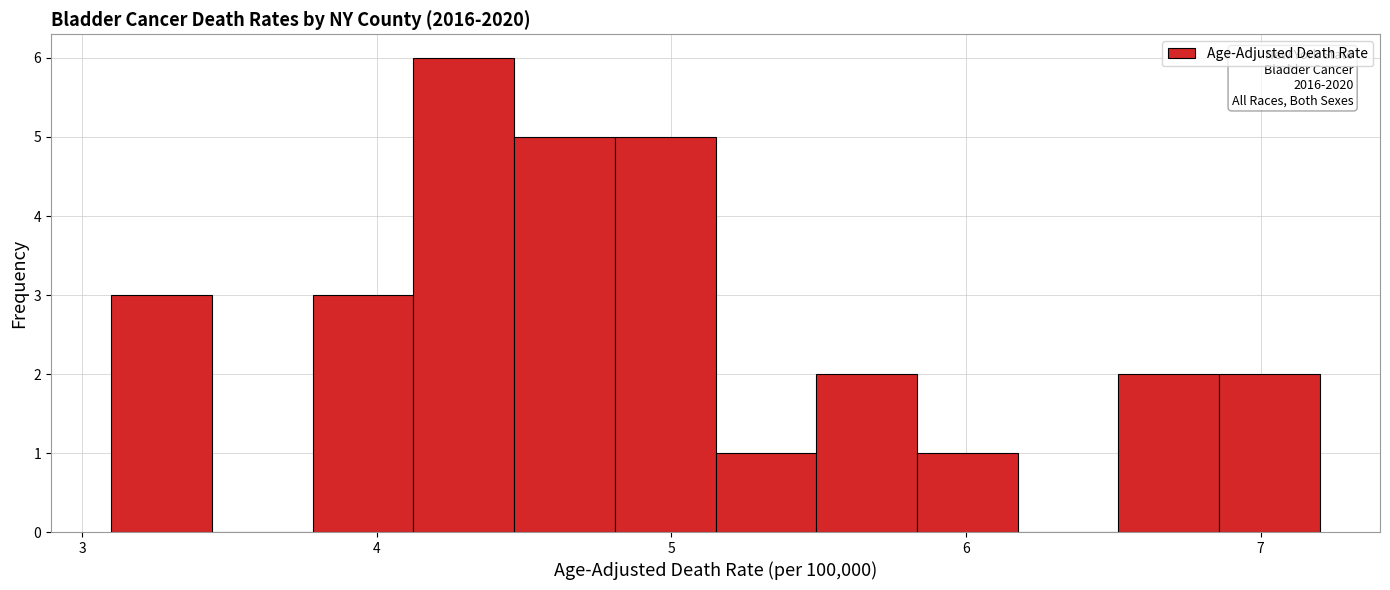

Read against the x-axis, roughly where is the centre of the tallest bar?

4.3